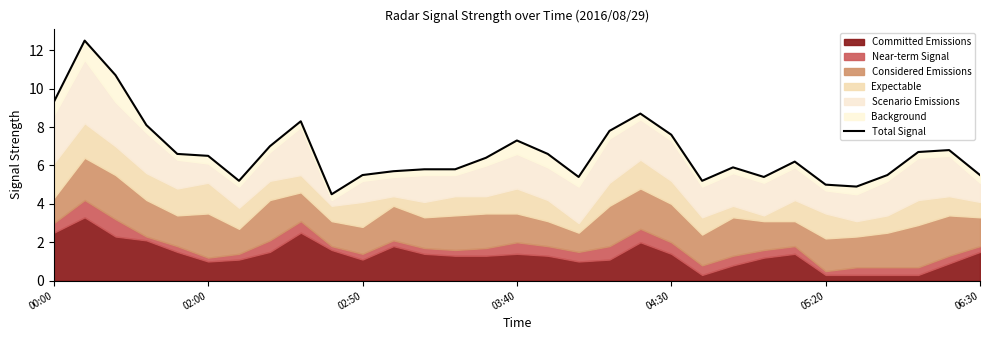

Reading right to left, transcribe all the data shown in this chart.

5.5	6.8	6.7	5.5	4.9	5.0	6.2	5.4	5.9	5.2	7.6	8.7	7.8	5.4	6.6	7.3	6.4	5.8	5.8	5.7	5.5	4.5	8.3	7.0	5.2	6.5	6.6	8.1	10.7	12.5	9.3